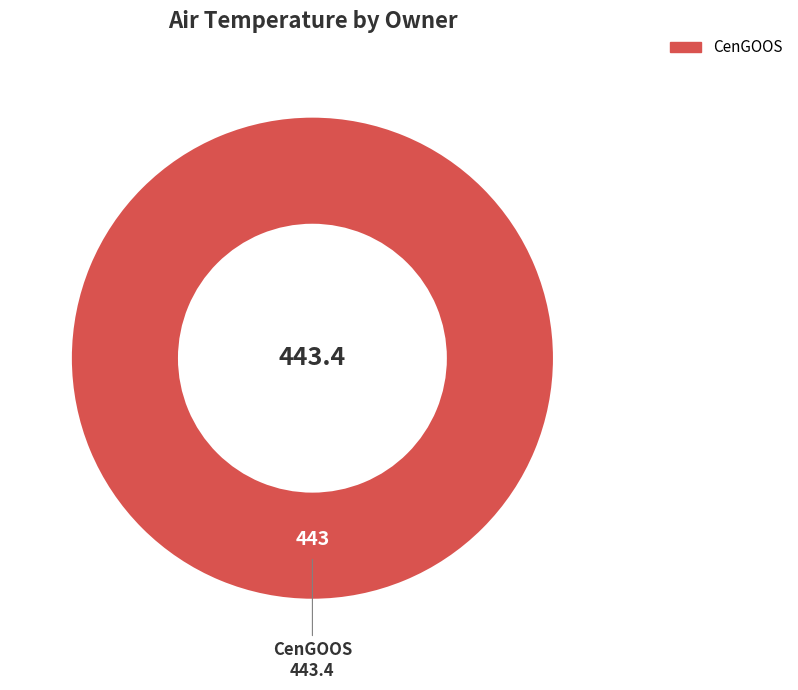

Rank the categories by value from highest to lowest.

CenGOOS